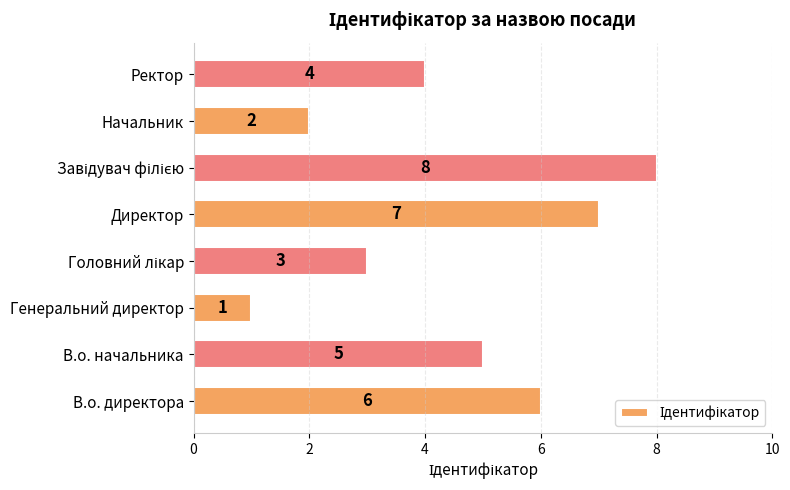

Reading top to bottom, extract all data points from this chart.

4	2	8	7	3	1	5	6